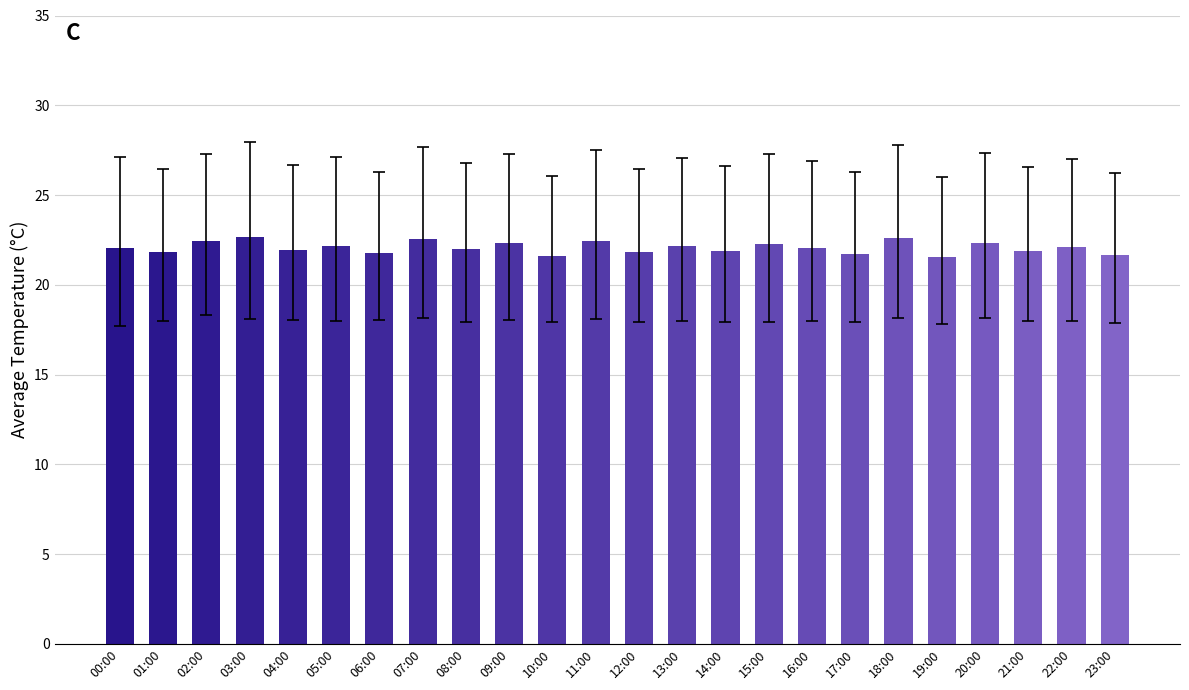

Is it true that the value at 02:00 is 6.2?

False